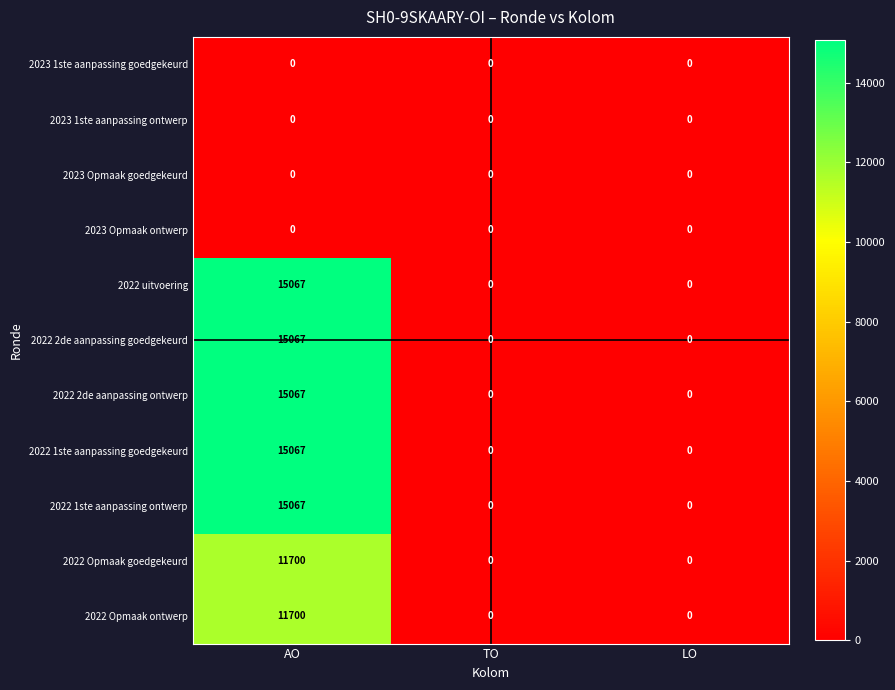

How many categories are shown in the chart?

3